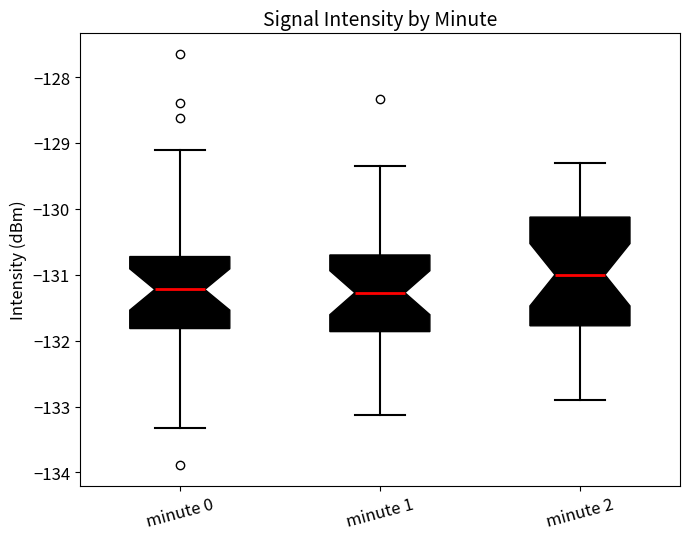

Comparing the boxes themselves (not the whiskers), which one is the tallest?

minute 2